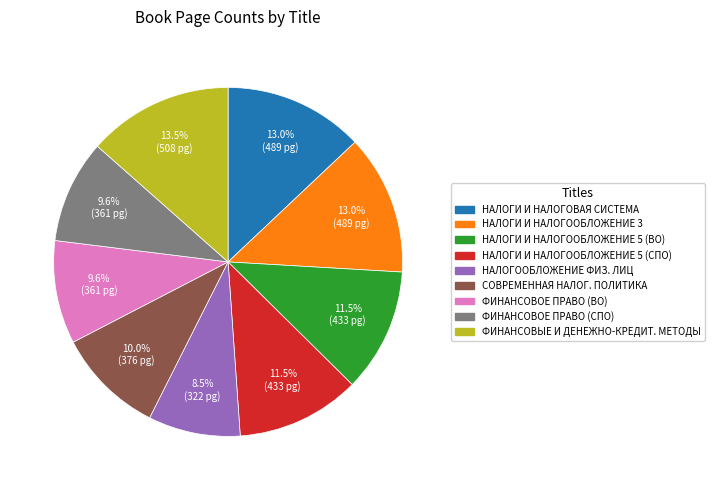

Does any single category account for the majority?

No